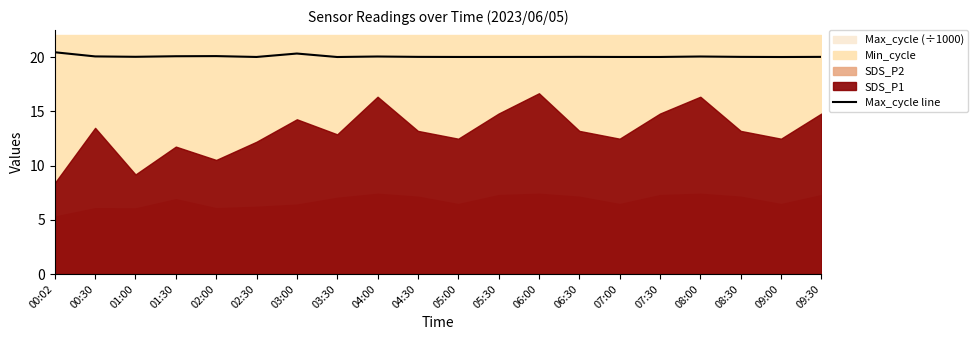

What is the label of the 12th point from the right?

04:00